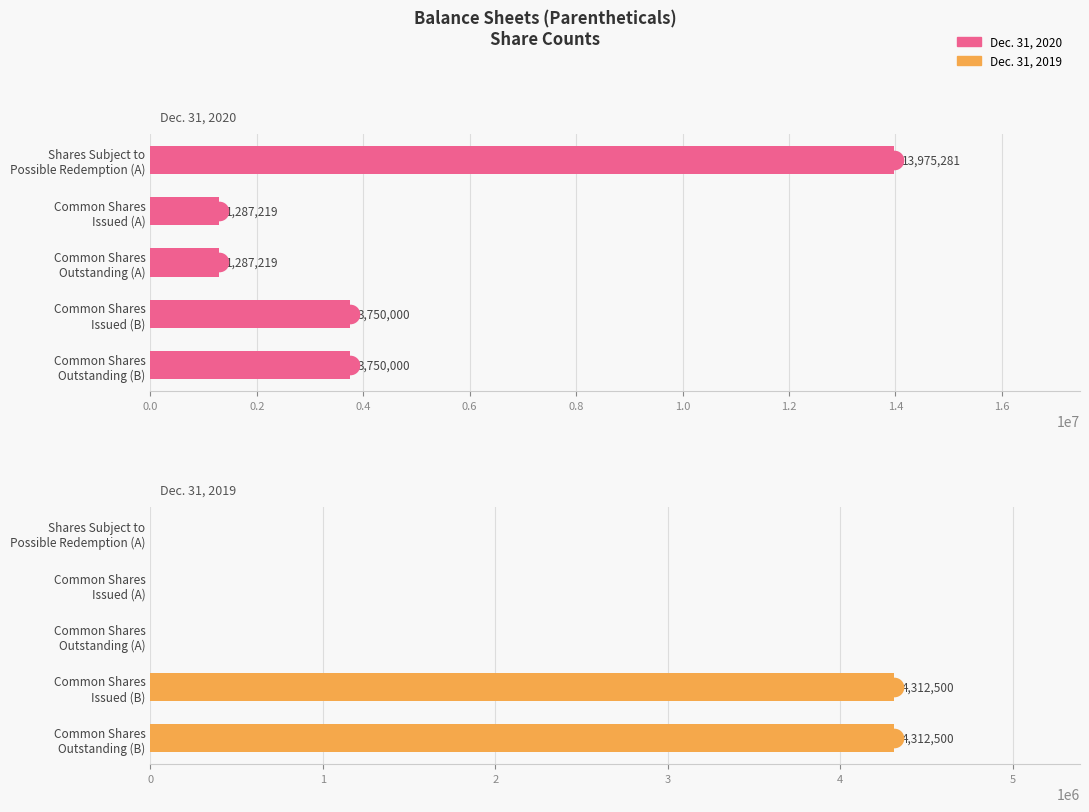

Which series has the largest total across all categories?

Dec. 31, 2020